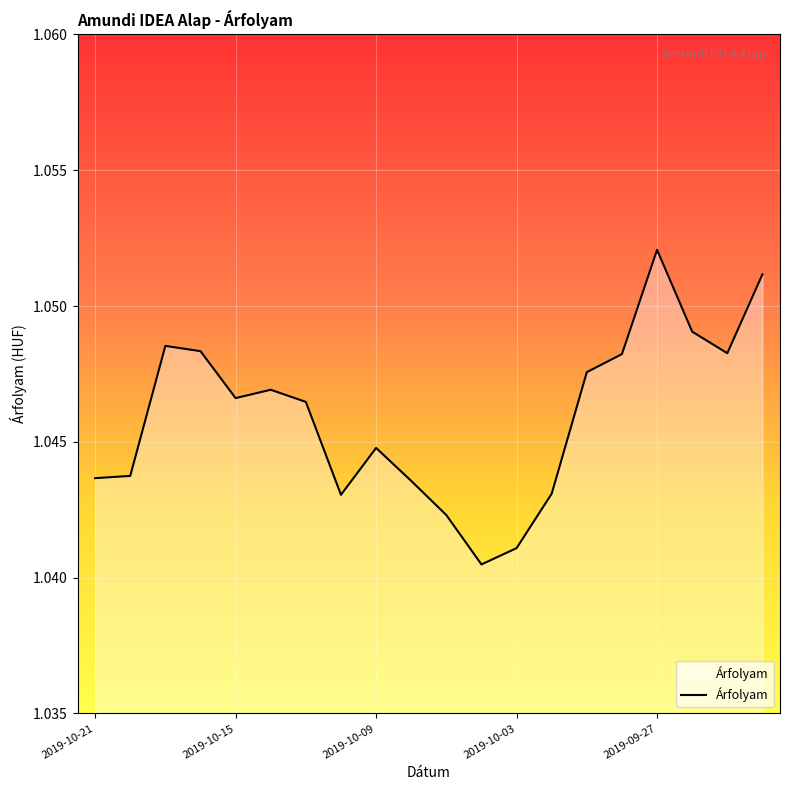

Is this an area chart (filled region under the line)?

Yes